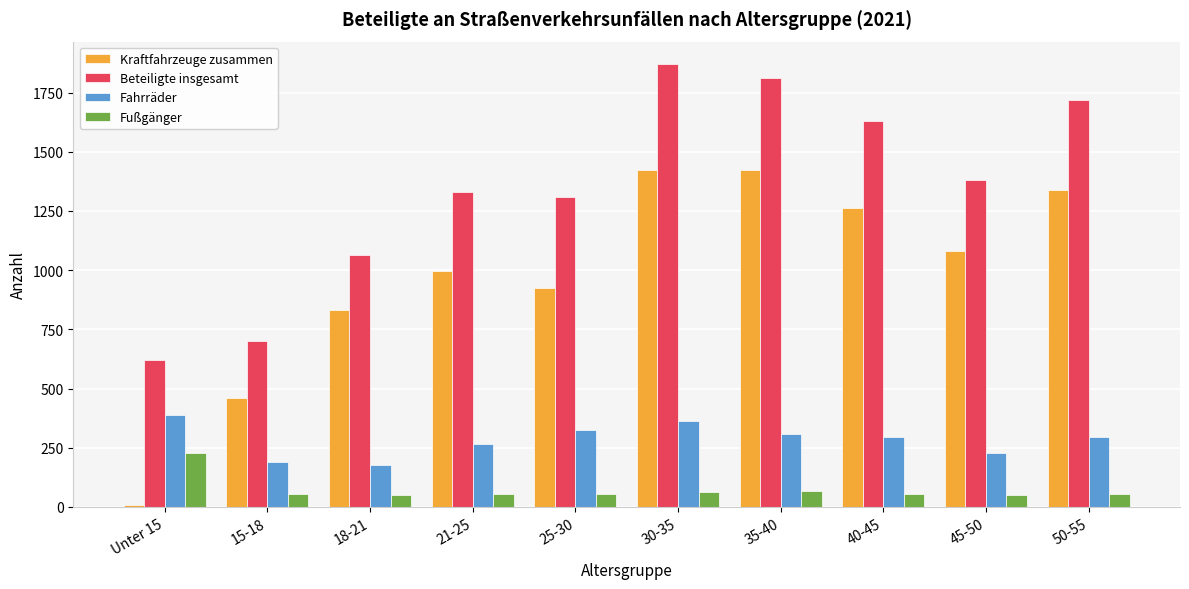

What is the difference between the maximum and minimum values in the Fußgänger series?

176